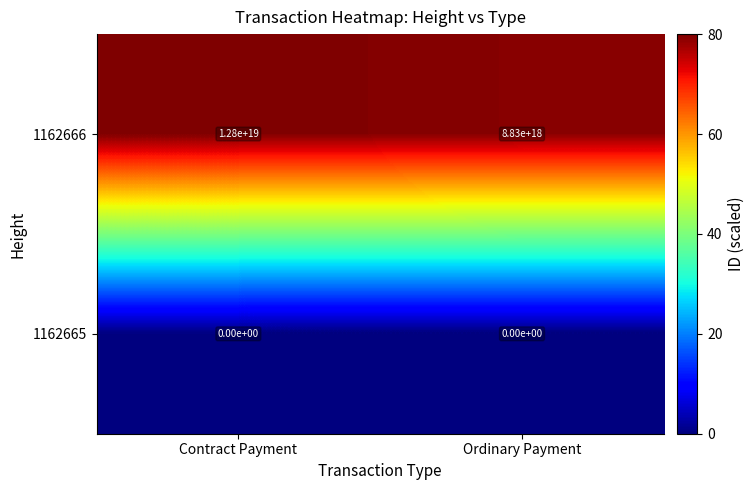

Rank the categories by 1162666 value from lowest to highest.

Ordinary Payment, Contract Payment